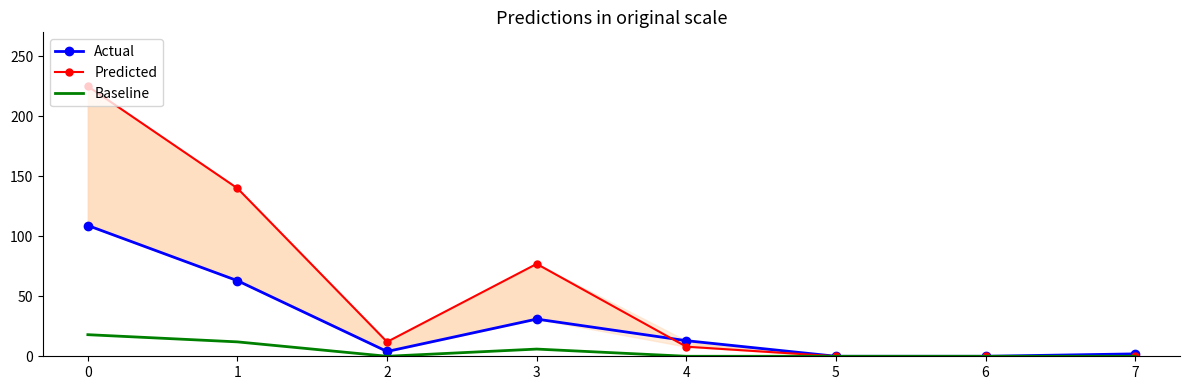

Reading left to right, what are all the values shown in this chart?

Actual: 109	63	4	31	13	0	0	2
Predicted: 225	140	12	77	8	0	0	0
Baseline: 18	12	0	6	0	0	0	0